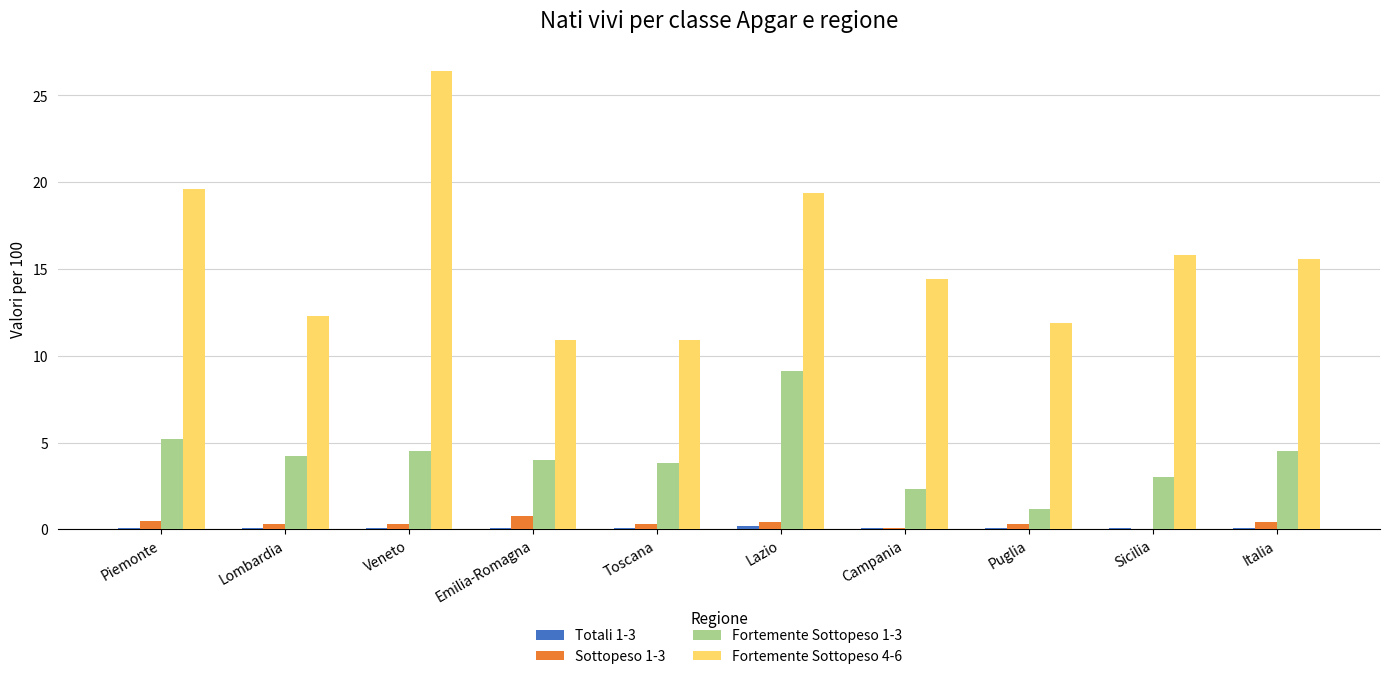

How many groups of bars are there?

10